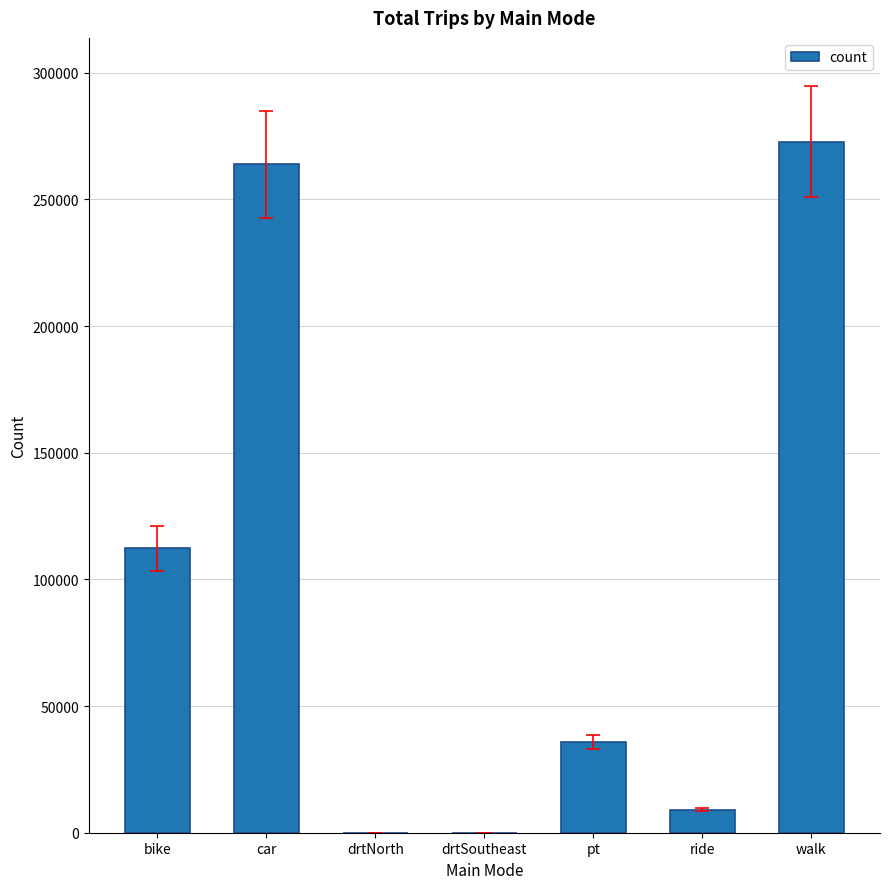

What is the sum of the values at drtSoutheast and walk?

272891